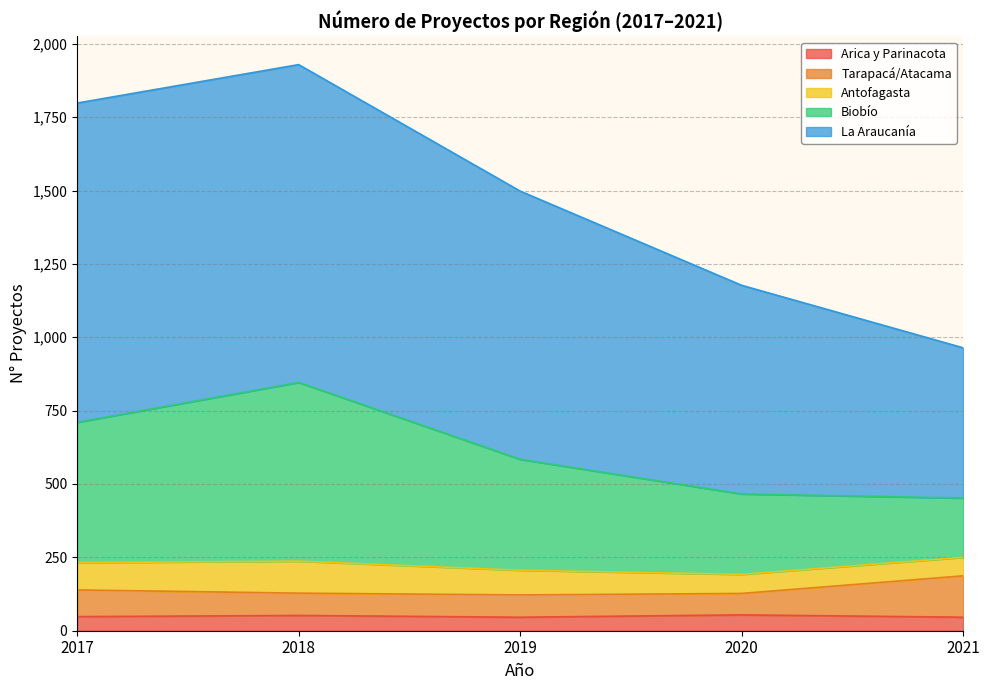

What is the spread (max minus min) of values at 2020?

657